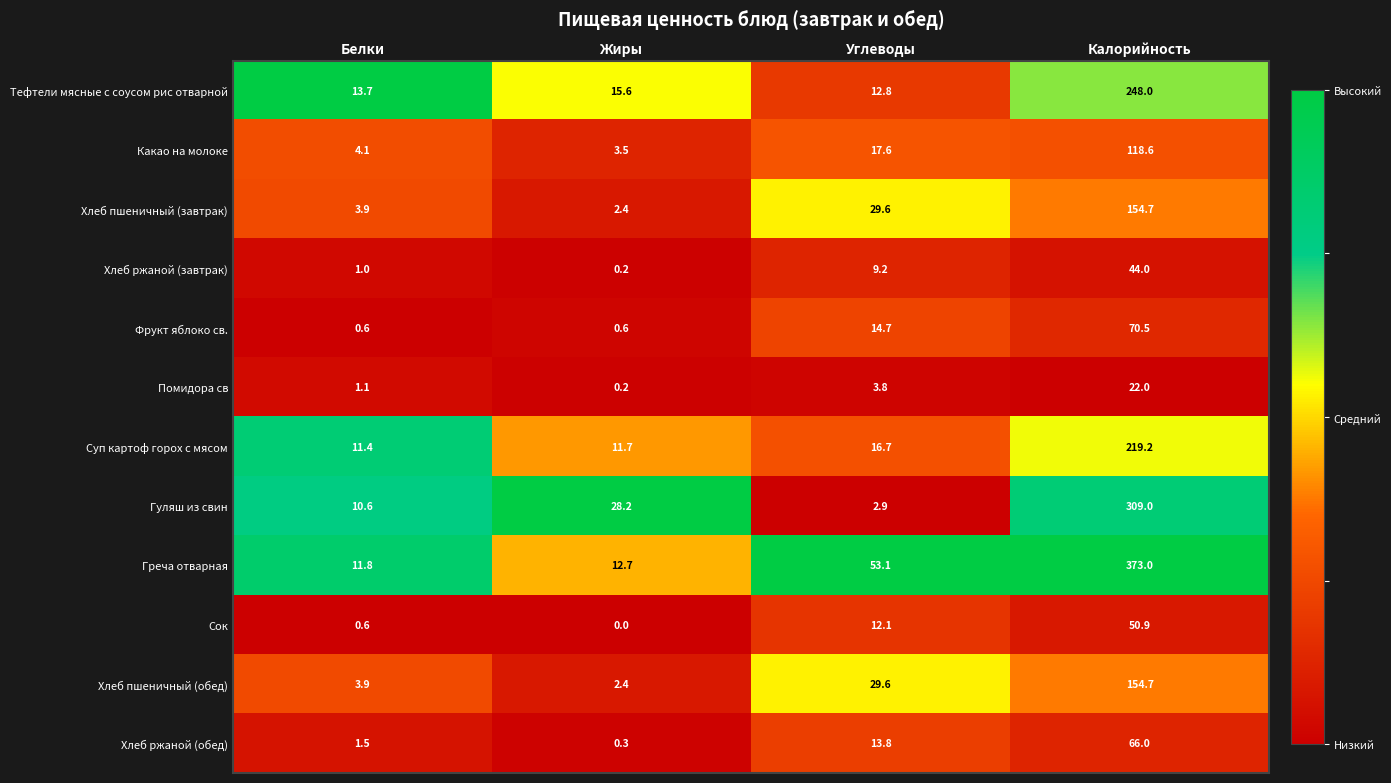

Which series has the largest range (max minus min)?

Греча отварная